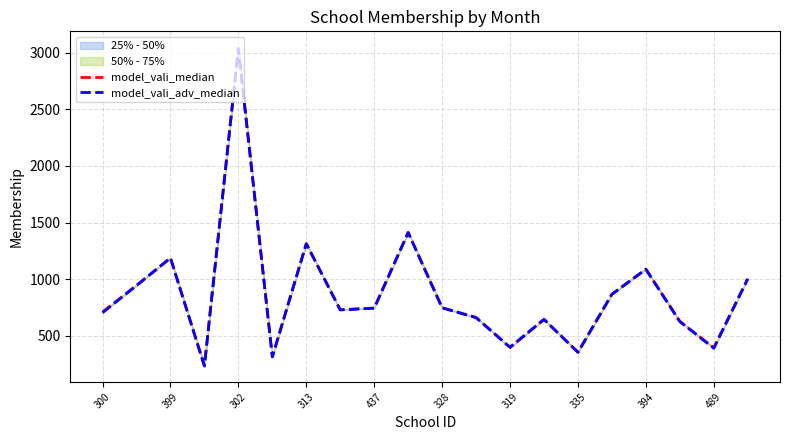

What is the maximum value for model_vali_adv_median?

3035